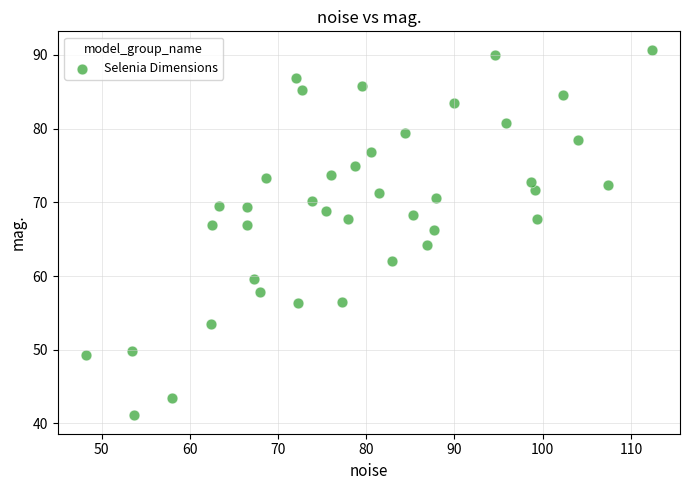

What is the range of X values (max minus min)?

64.1